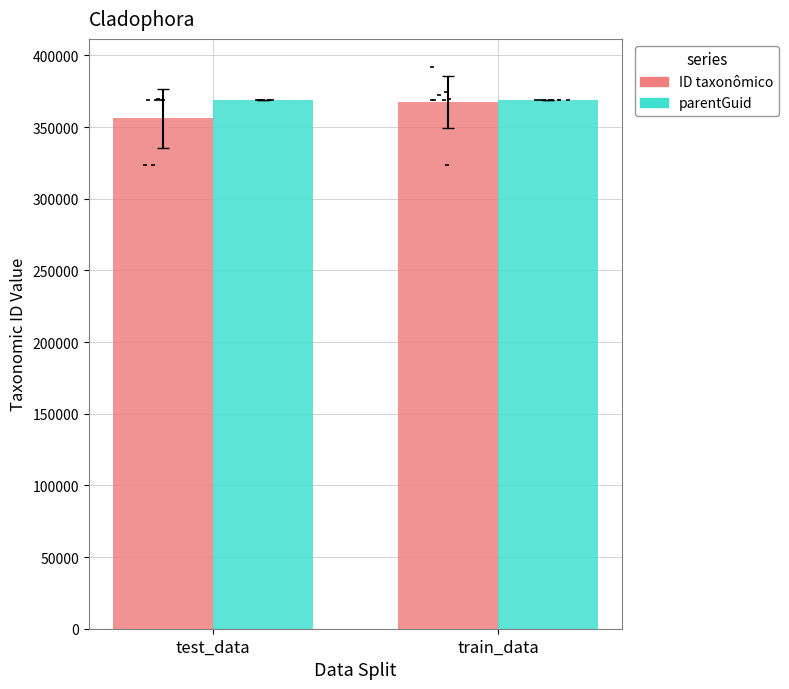

What are all the series names shown in the legend?

ID taxonômico, parentGuid